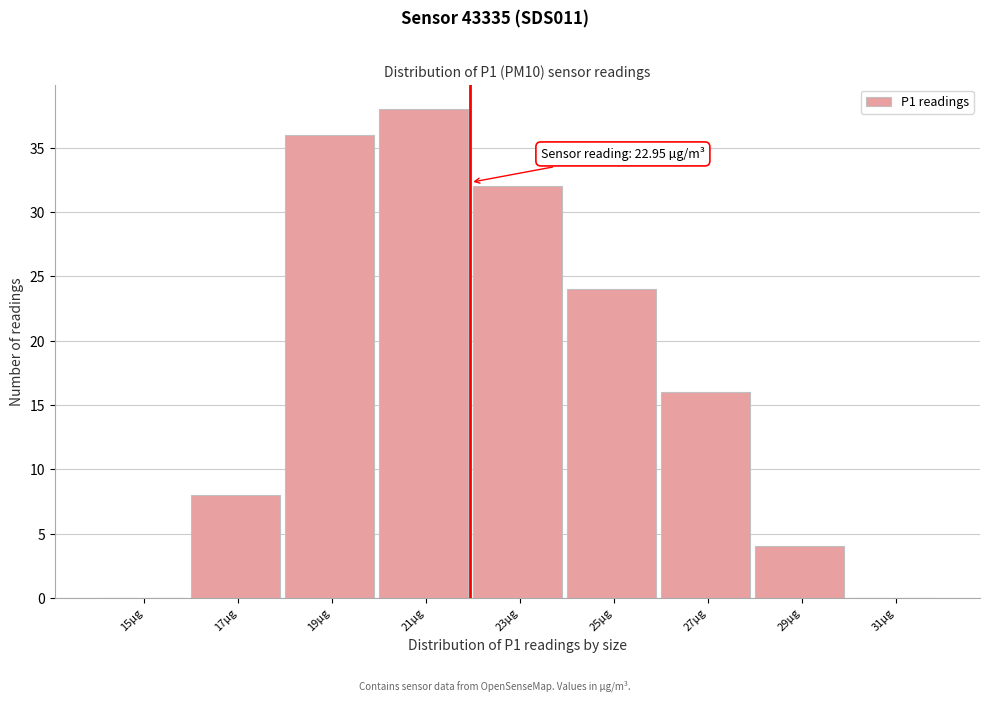

Reading left to right, what are all the values shown in this chart?

15µg=0	17µg=8	19µg=36	21µg=38	23µg=32	25µg=24	27µg=16	29µg=4	31µg=0